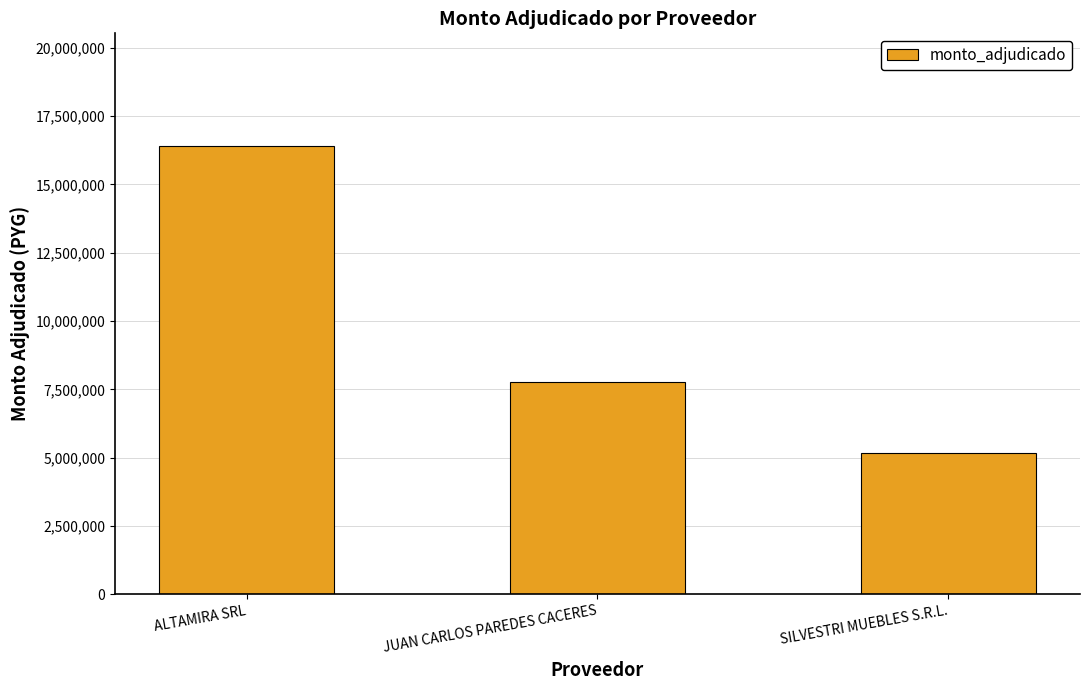

Rank the categories by value from lowest to highest.

SILVESTRI MUEBLES S.R.L., JUAN CARLOS PAREDES CACERES, ALTAMIRA SRL